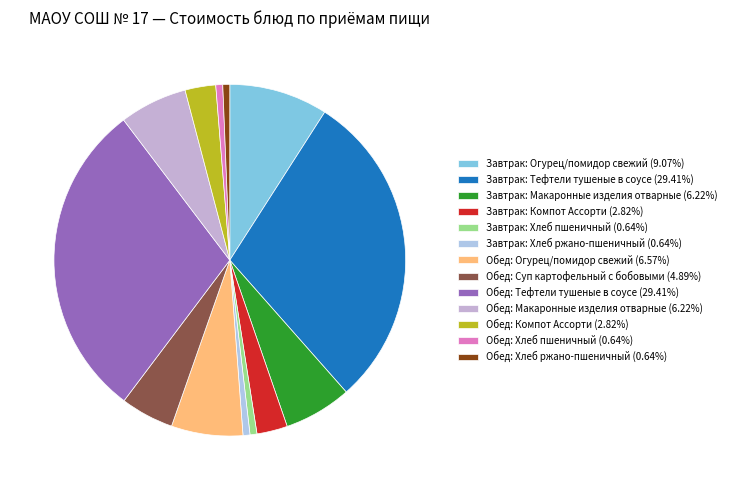

Is it true that Завтрак: Хлеб ржано-пшеничный is 1% of the pie?

True